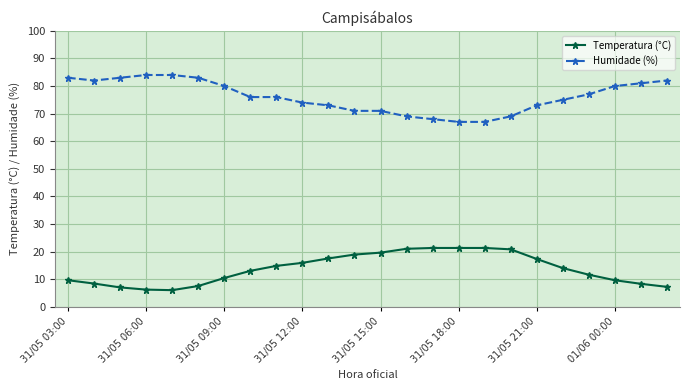

True or false: Temperatura (°C) and Humidade (%) cross at least once.

False